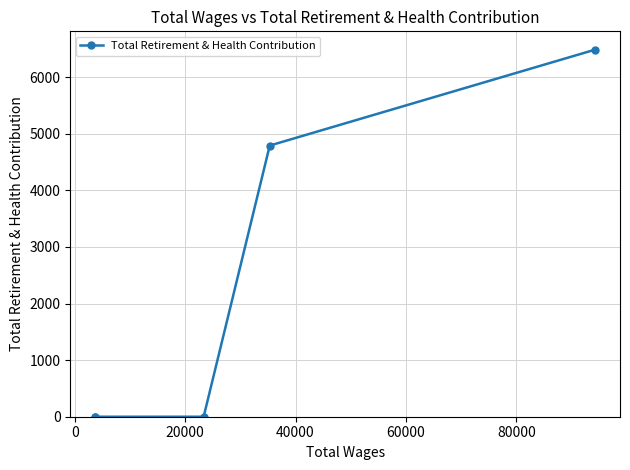

True or false: there are more than 2 points higher than both neighbors.

False